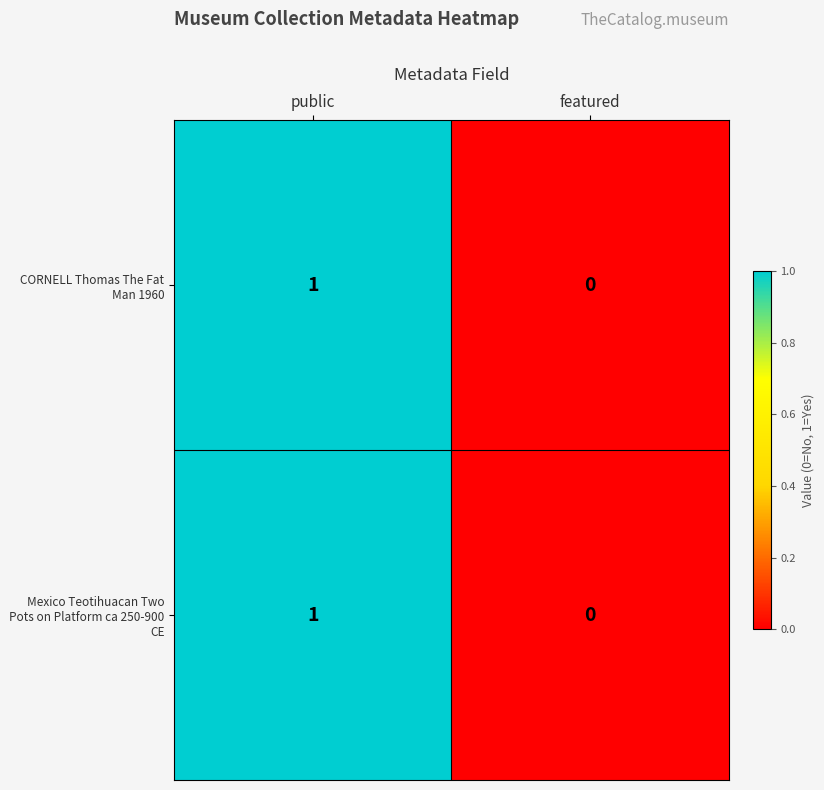

Rank the categories by CORNELL Thomas The Fat Man 1960 value from lowest to highest.

featured, public